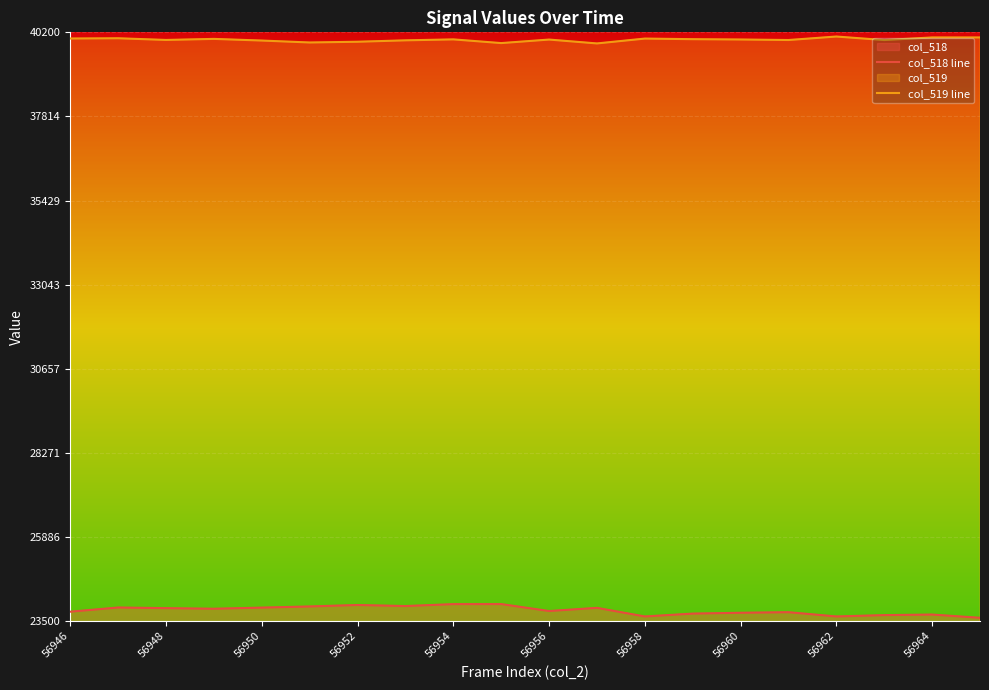

True or false: col_519 line and col_518 line cross at least once.

False